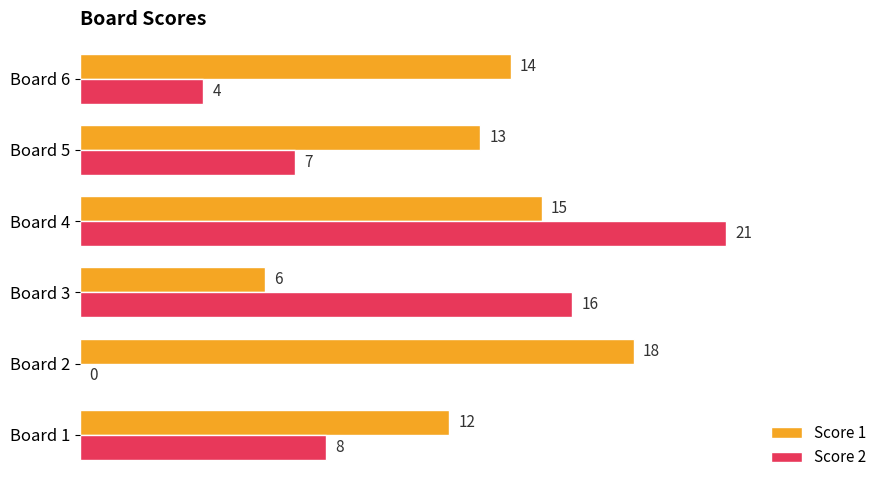

Which category has the highest value across all series?

Board 4